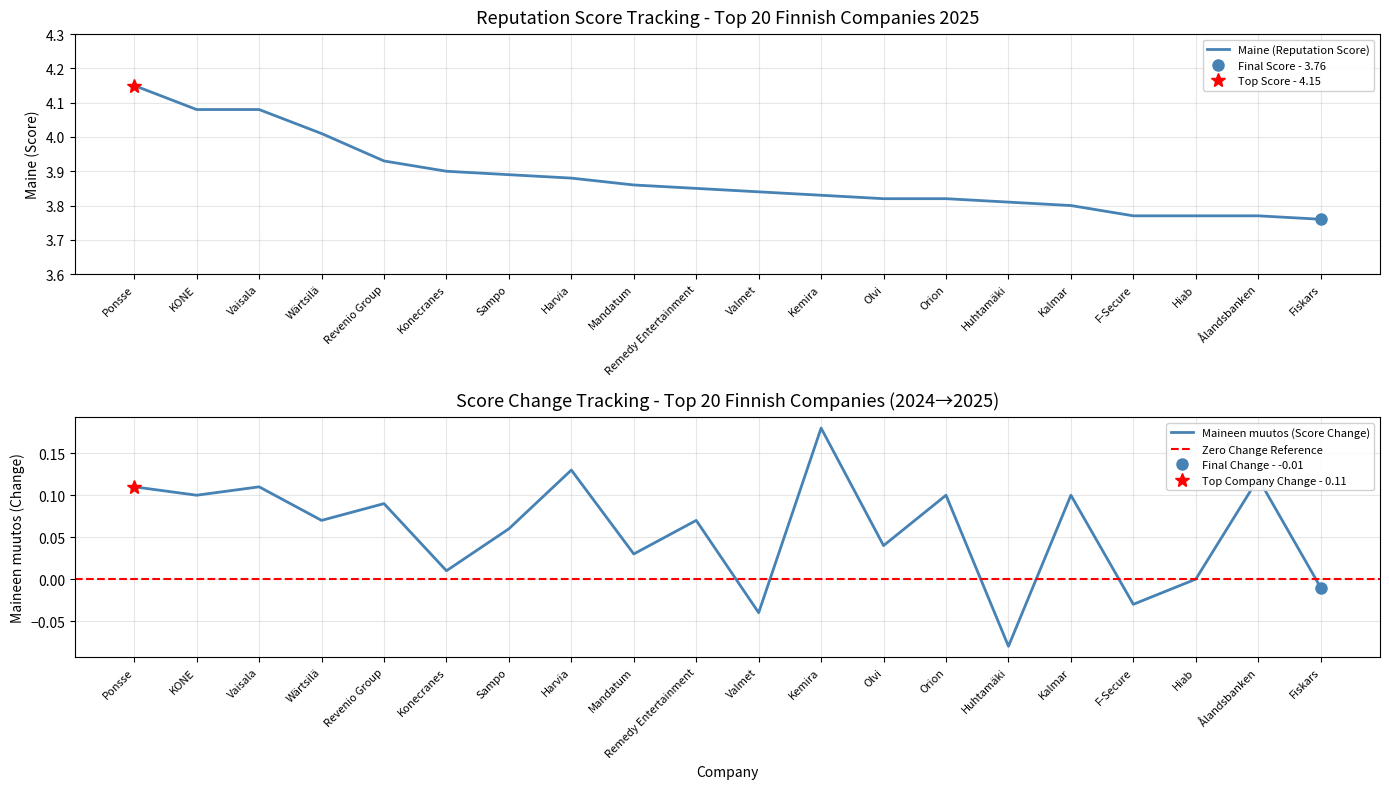

How many series are shown in this chart?

2